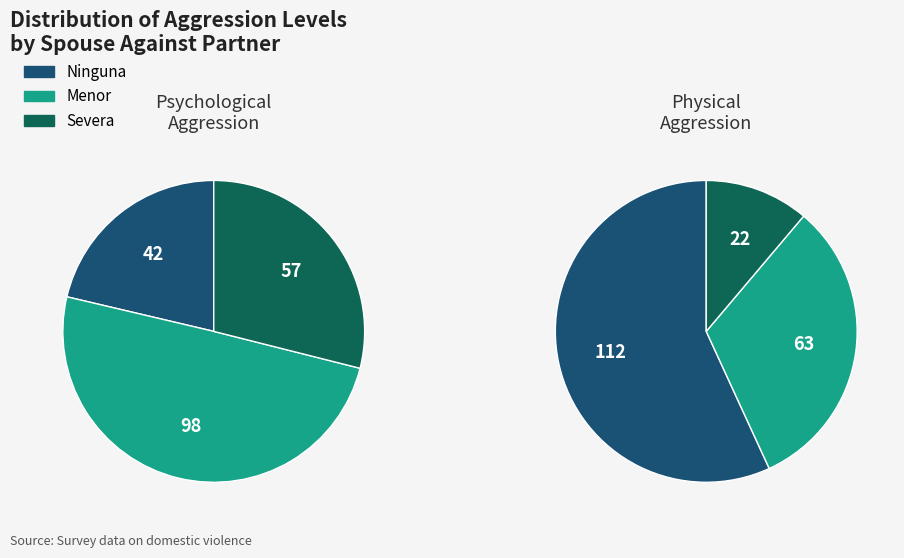

Is it true that Ninguna is 21% of the pie?

True